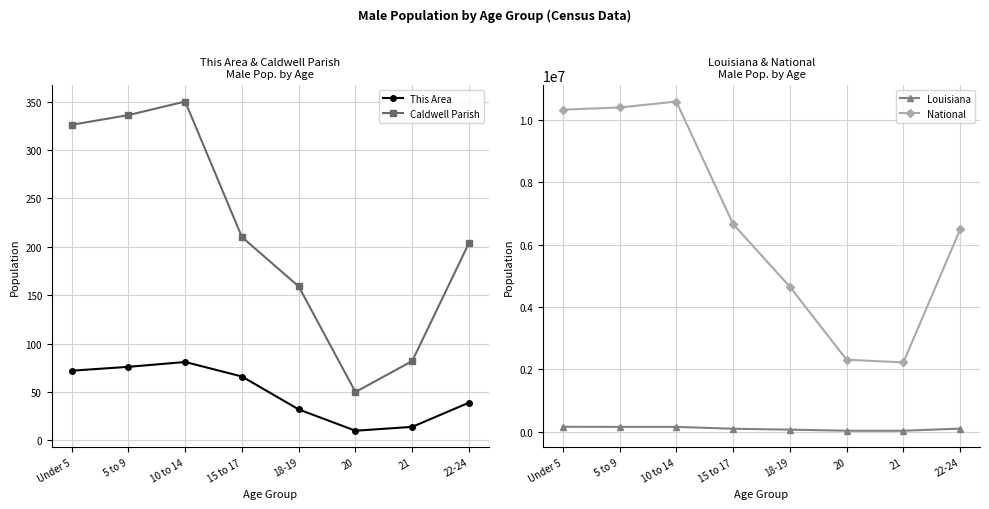

The value of This Area at 22-24 is 39. True or false?

True